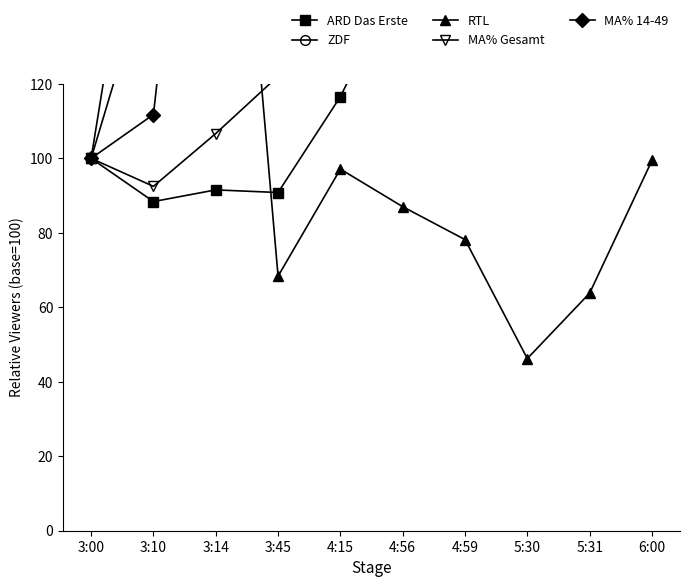

List the series in order of their peak value, highest first.

MA% 14-49, ARD Das Erste, ZDF, MA% Gesamt, RTL